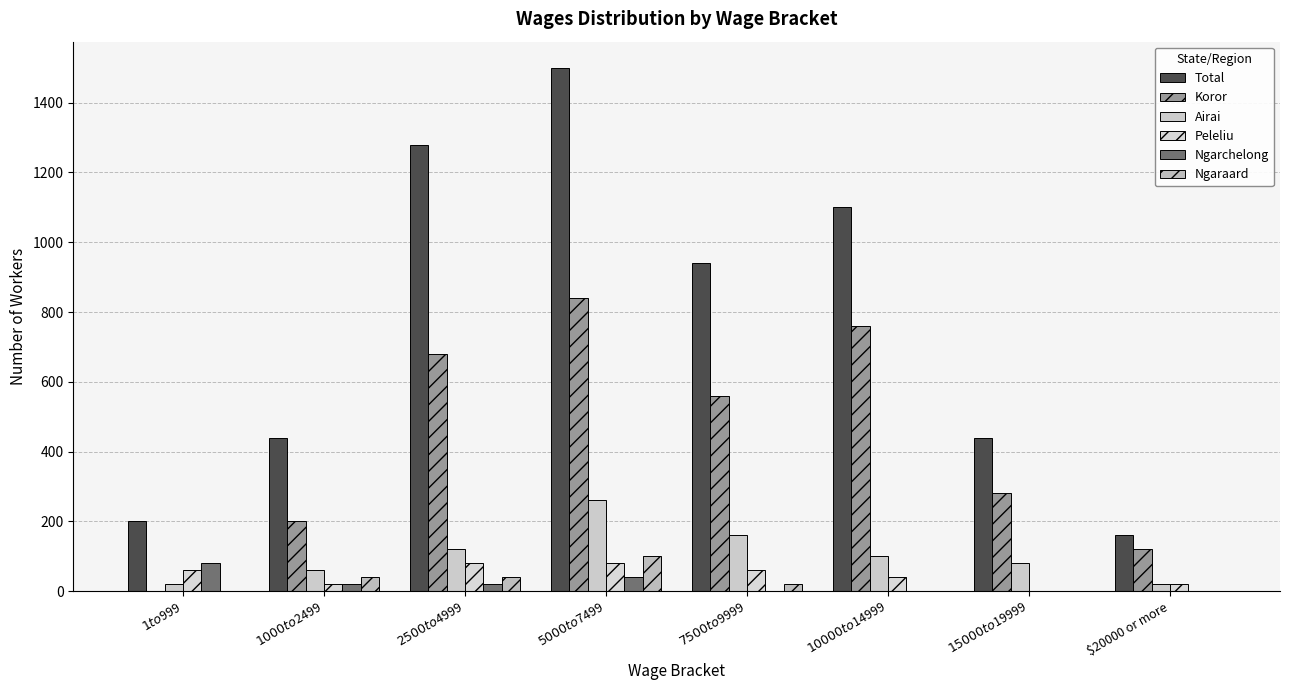

What is the difference between the maximum and minimum values in the Peleliu series?

80